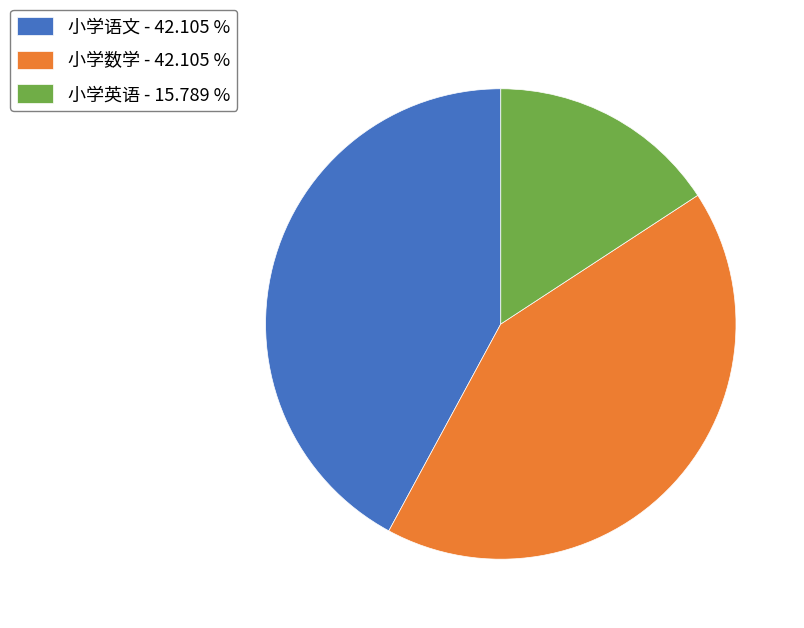

Is there a majority slice in this chart?

No